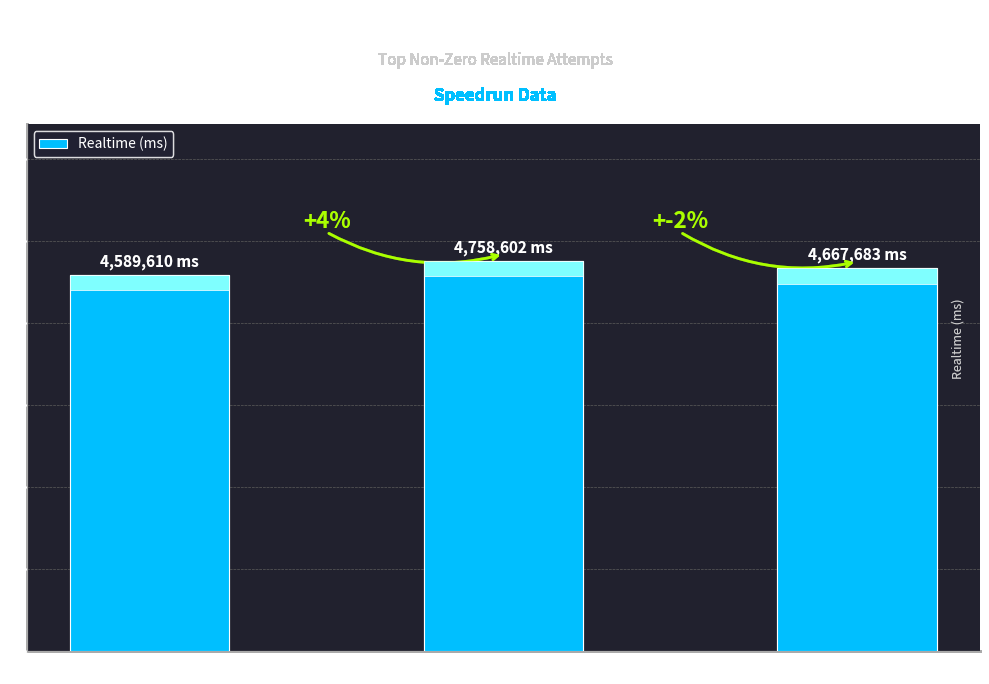

Where is the data nearest to the value 4674106?

Attempt 100